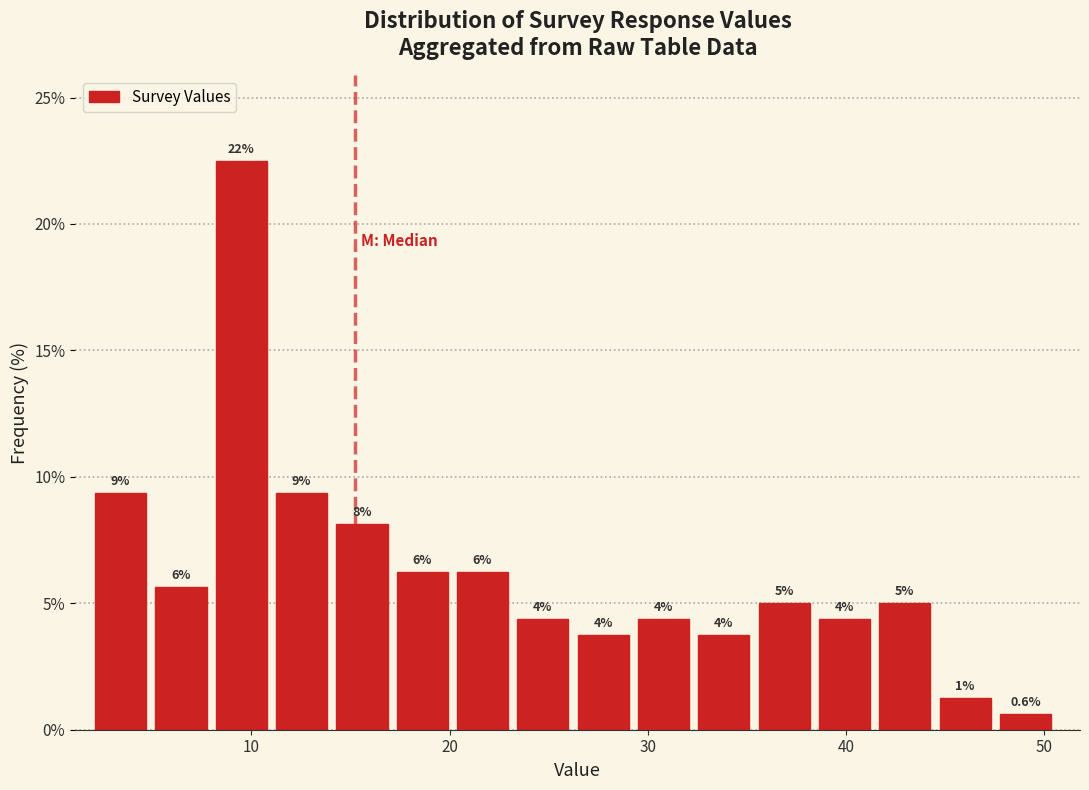

Read against the x-axis, roughly where is the centre of the tallest bar?

9